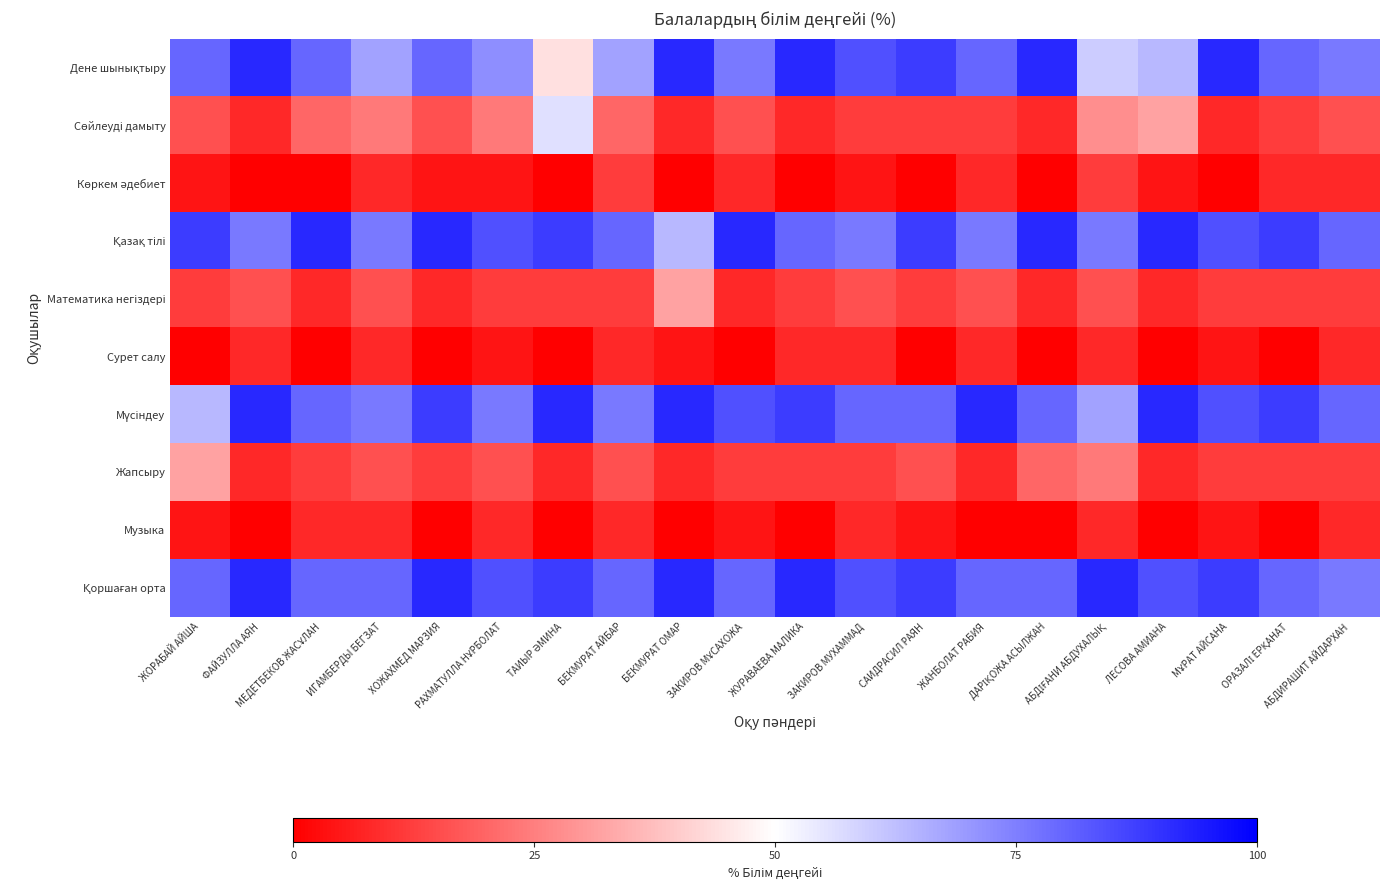

What is the spread (max minus min) of values at ХОЖАХМЕД МАРЗИЯ?

92